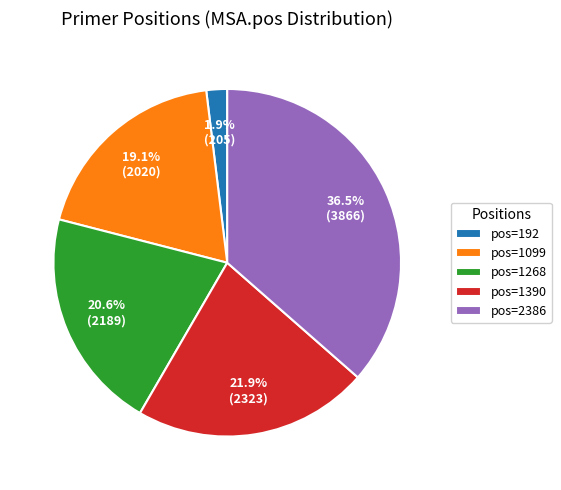

How many segments does this pie chart have?

5